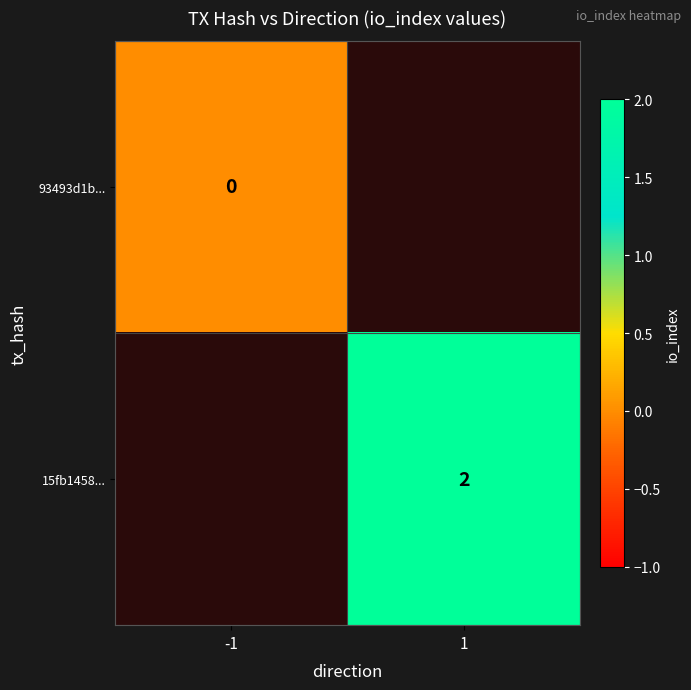

Is it true that 15fb1458... equals 2 at 1?

True